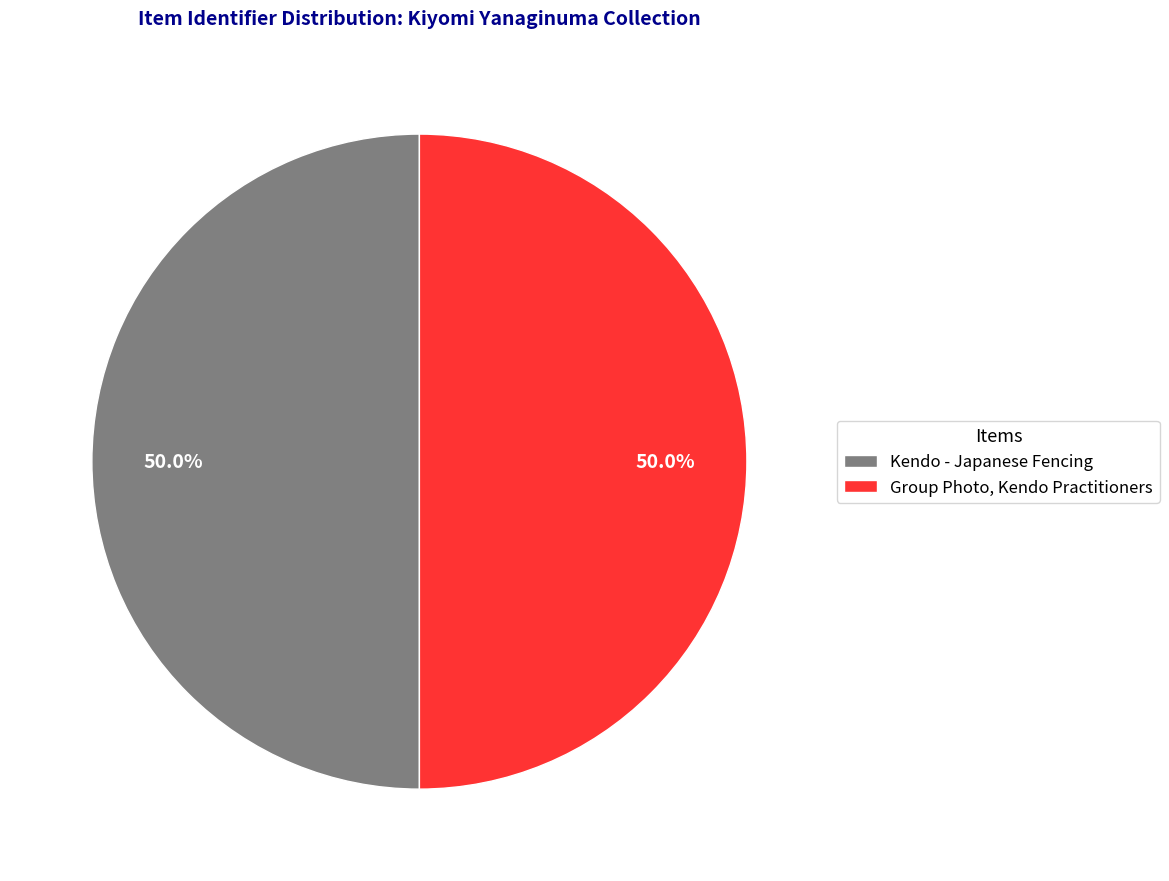

What is the total percentage of Kendo - Japanese Fencing and Group Photo, Kendo Practitioners?

100.0%